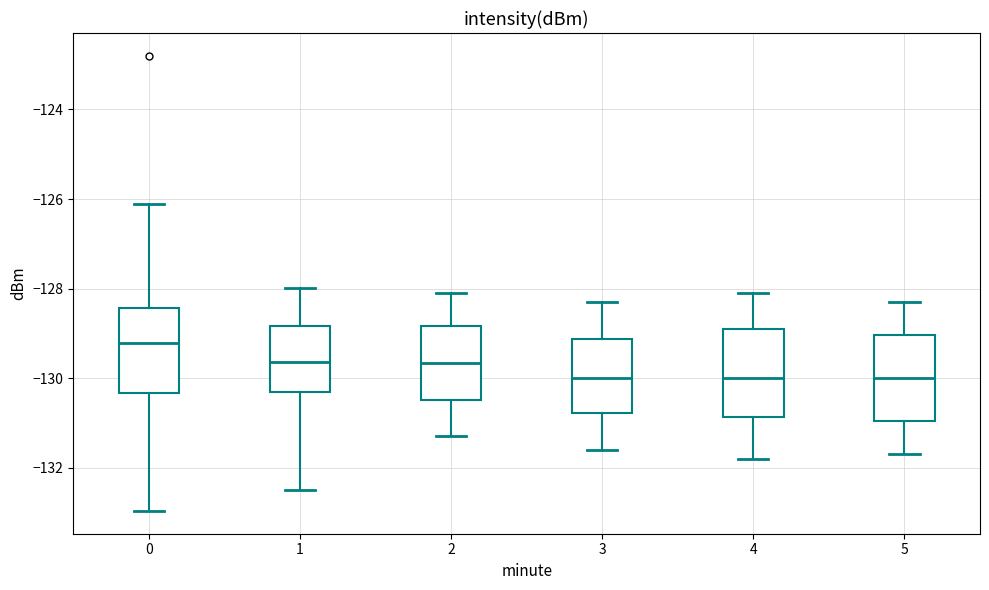

Reading left to right, transcribe this box plot: for each box, give where its median line is, the range the box spans, and where its two whiskers end, as read against the y-axis. The values are not printed on the chart, so give them approximately, as read against the axis.

0: median -129.2, box -130.4 to -128.4, whiskers -133.0 to -126.2
1: median -129.6, box -130.4 to -128.8, whiskers -132.4 to -128.0
2: median -129.6, box -130.4 to -128.8, whiskers -131.2 to -128.0
3: median -130.0, box -130.8 to -129.2, whiskers -131.6 to -128.2
4: median -130.0, box -130.8 to -128.8, whiskers -131.8 to -128.0
5: median -130.0, box -131.0 to -129.0, whiskers -131.6 to -128.2